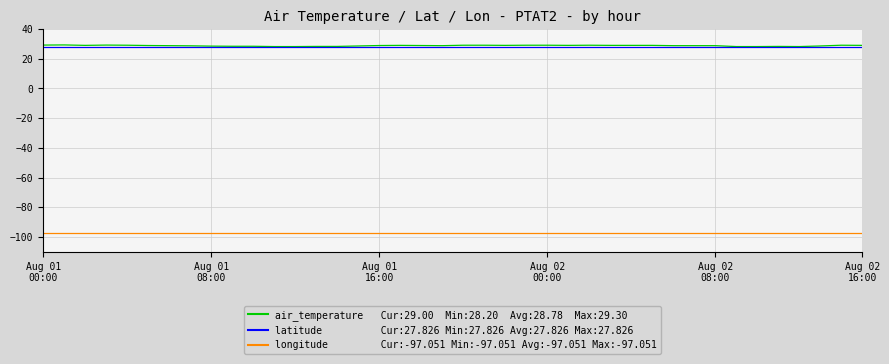

What is the greatest value displayed?

29.3